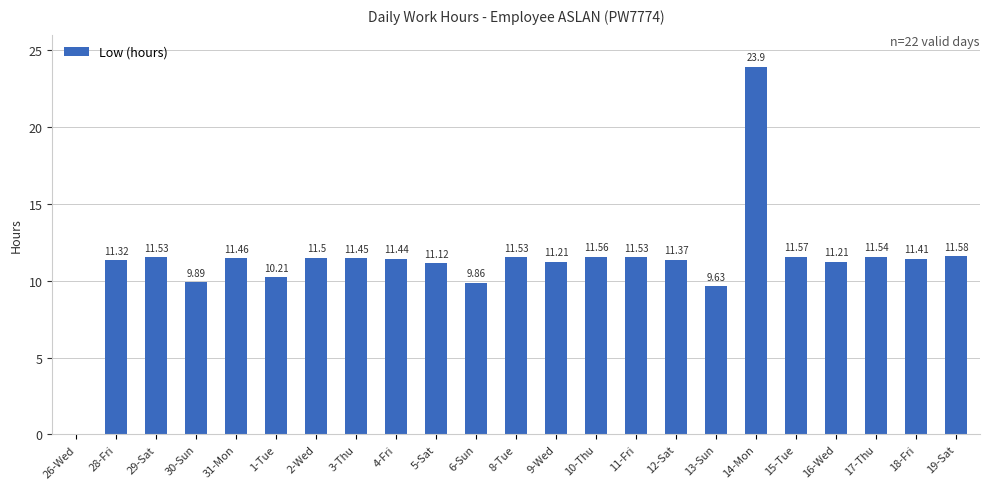

What is the sum of the values at 2-Wed and 14-Mon?

35.4